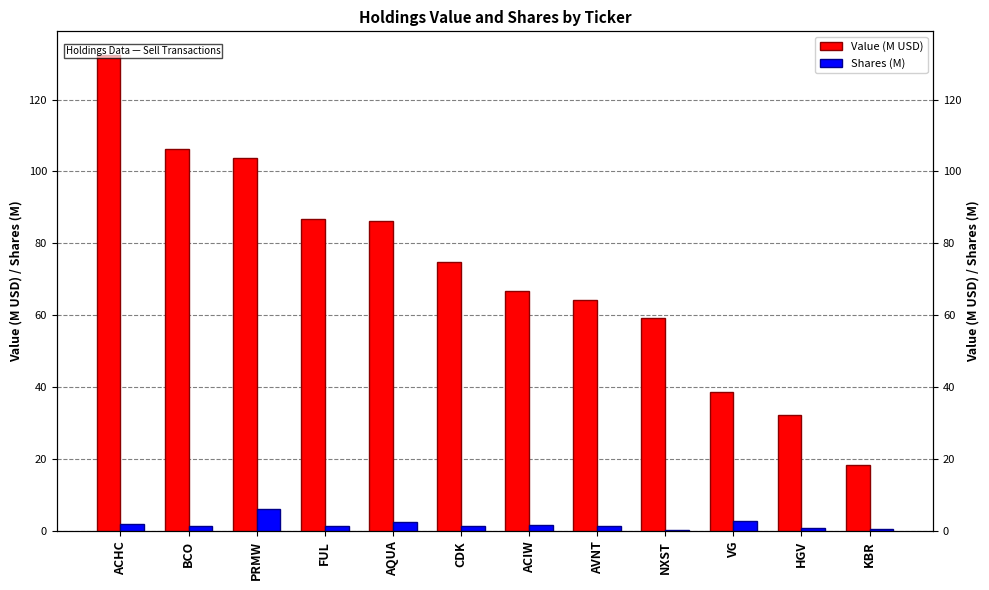

Which series has the largest total across all categories?

Value (M USD)